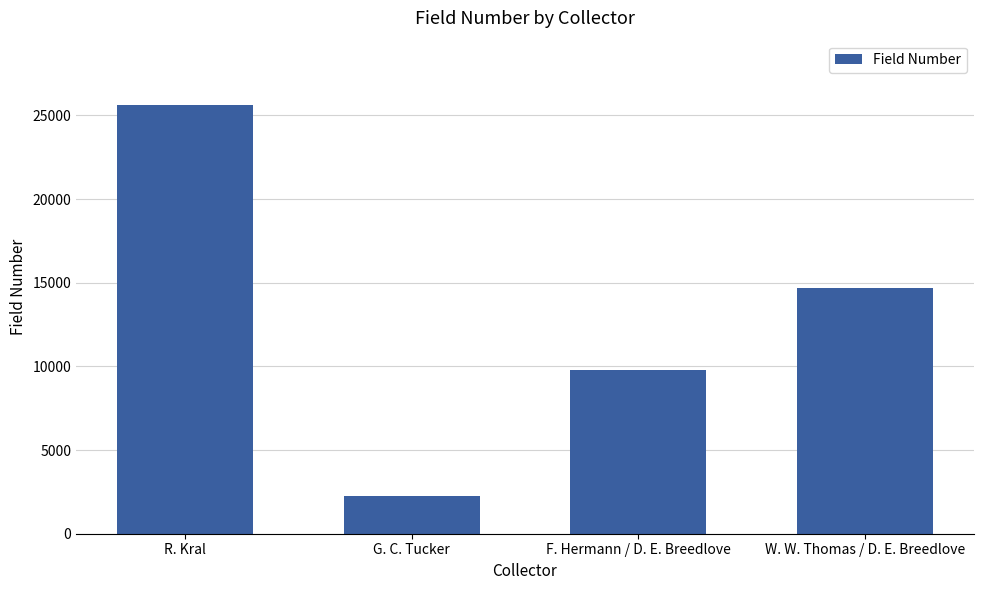

What is the sum of all values?

52365